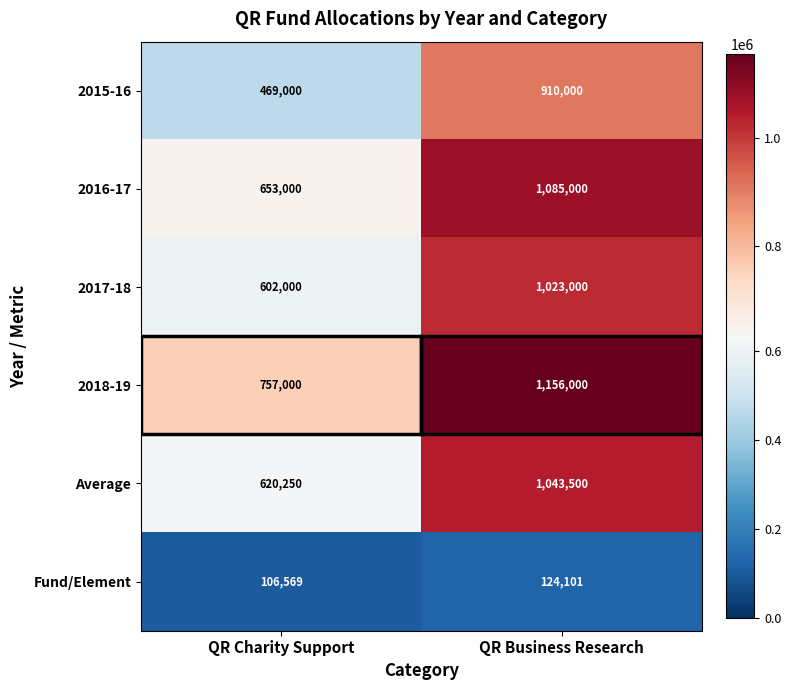

How many data points does each series have?

2